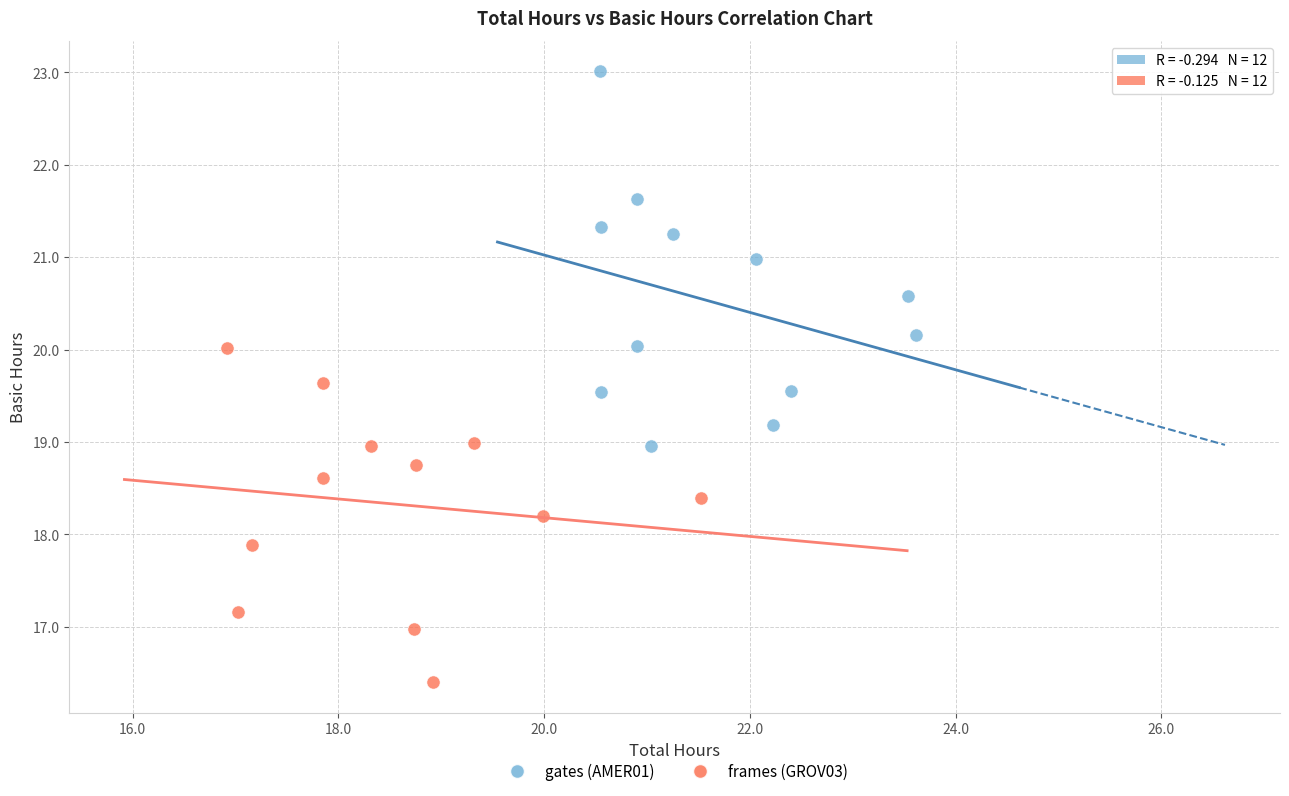

Which series reaches the maximum Y coordinate?

gates (AMER01)